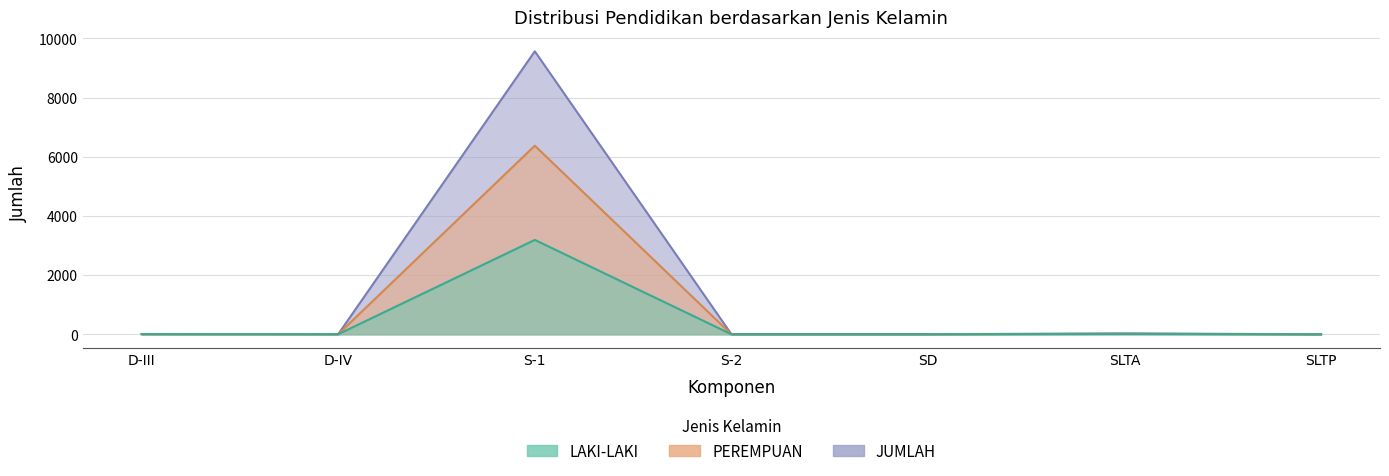

What is the label of the 2nd point from the left?

D-IV